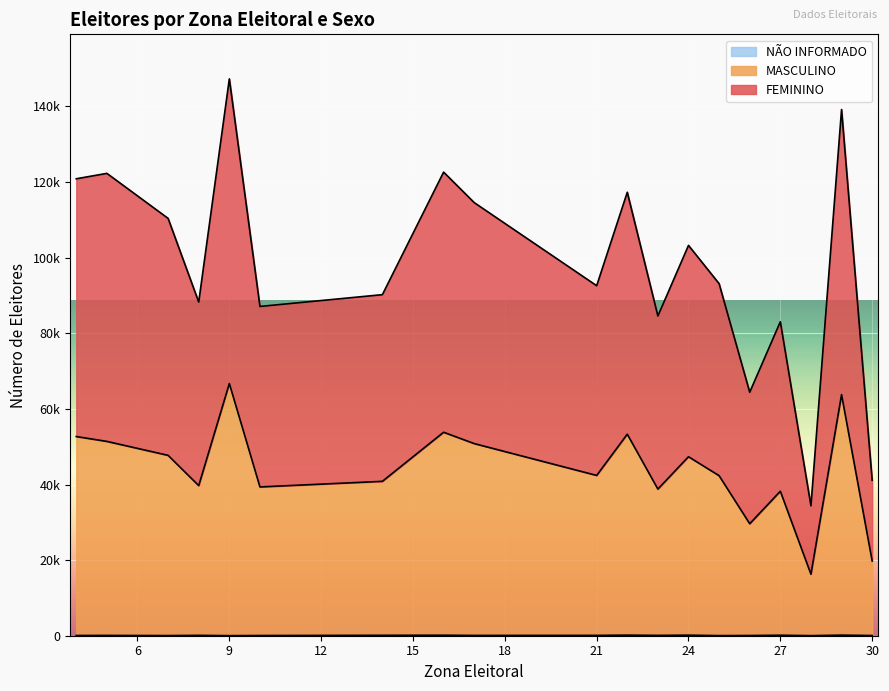

At which label is MASCULINO closest to 41496?

14